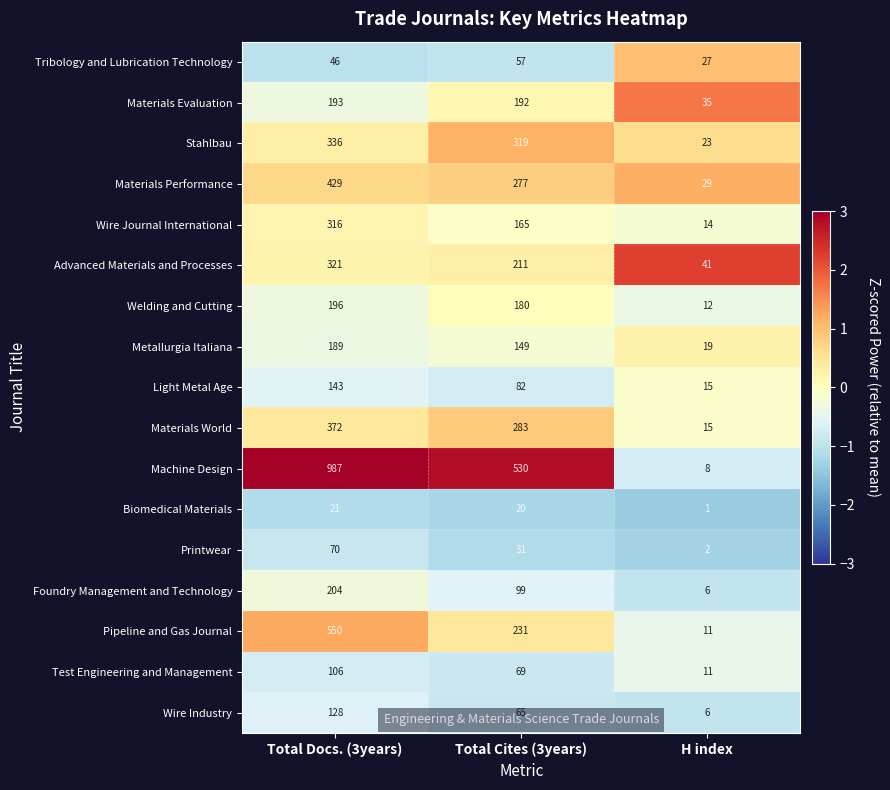

At which category does the chart reach its minimum across all series?

H index